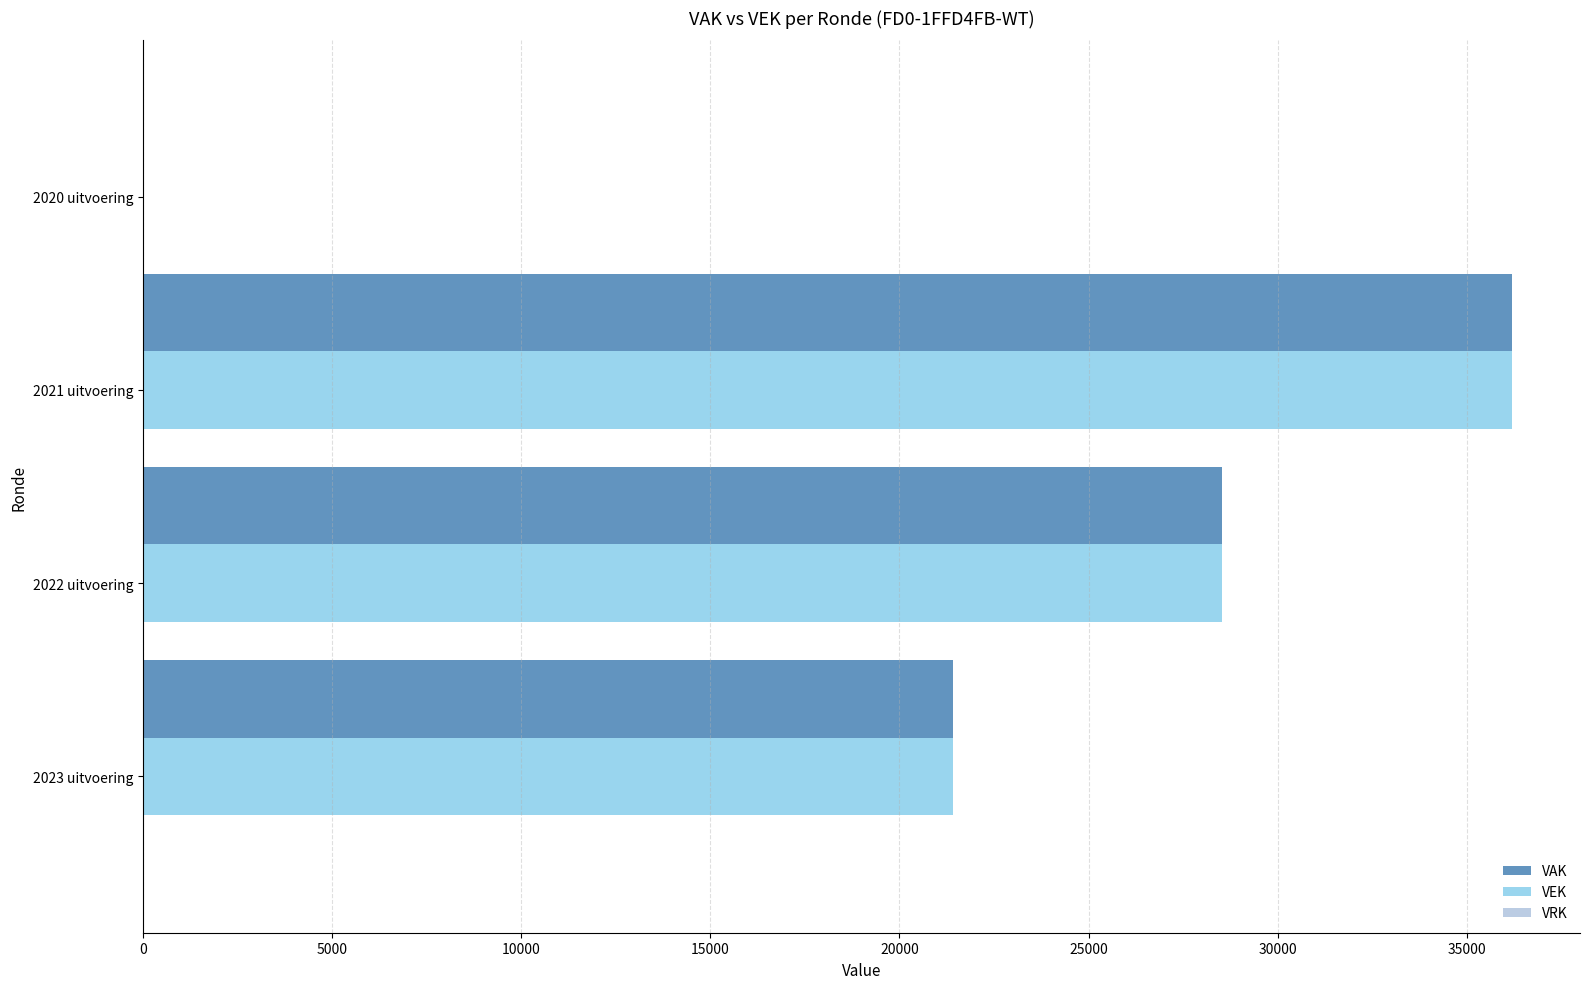

What is the highest value of the VAK series?

36181